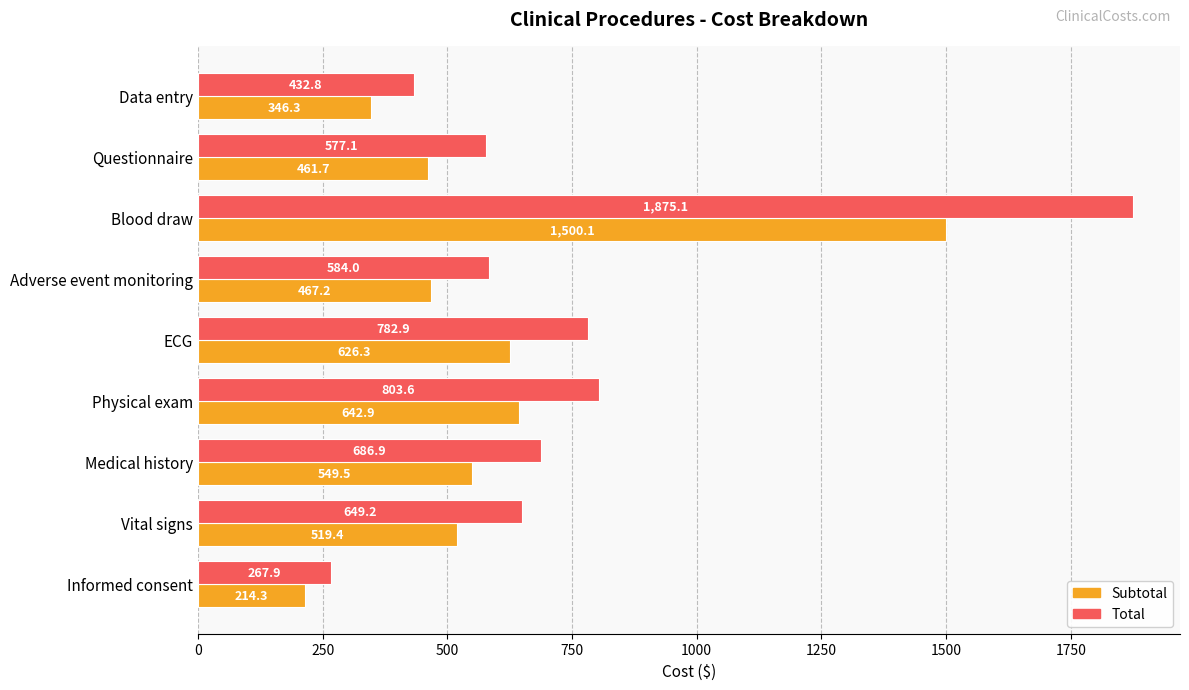

Rank the series by their maximum value, from highest to lowest.

Total, Subtotal